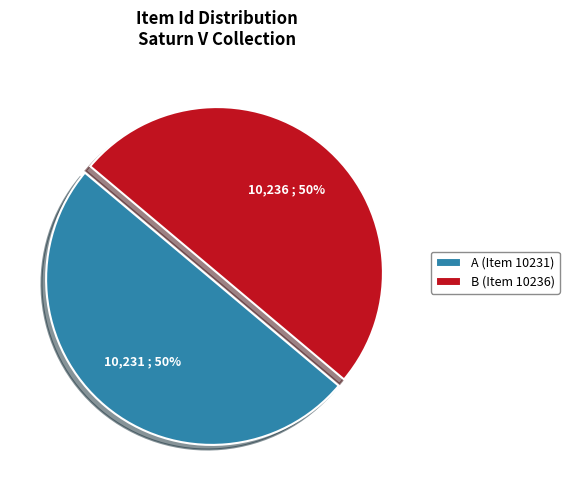

What percentage is the B (Item 10236) slice, to the nearest percent?

50%